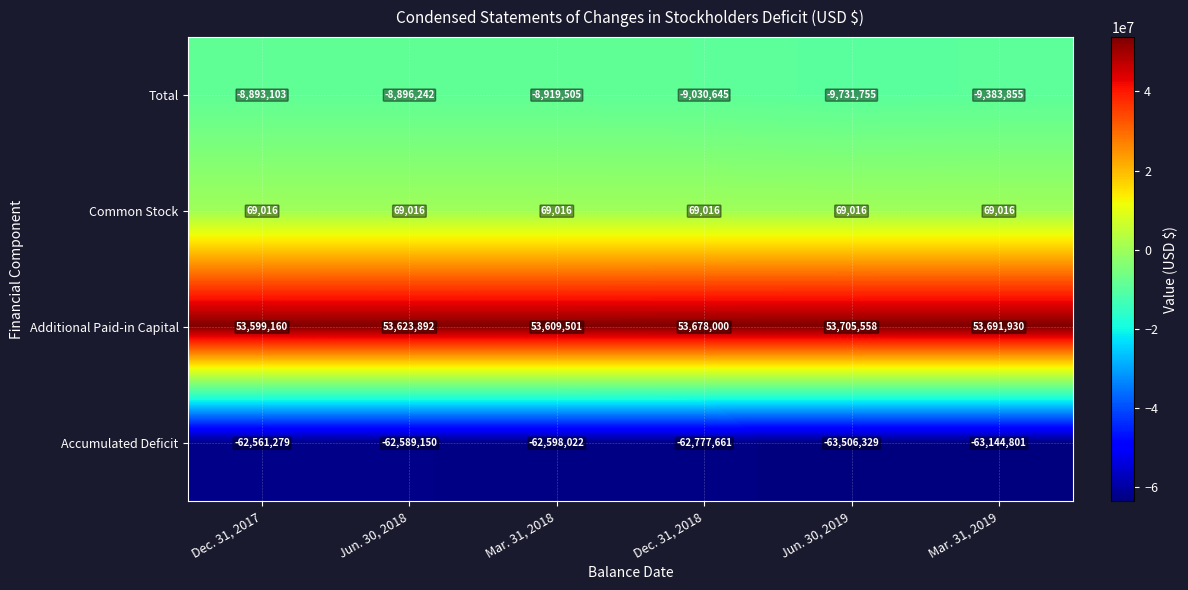

Rank the series by their maximum value, from highest to lowest.

Additional Paid-in Capital, Common Stock, Total, Accumulated Deficit